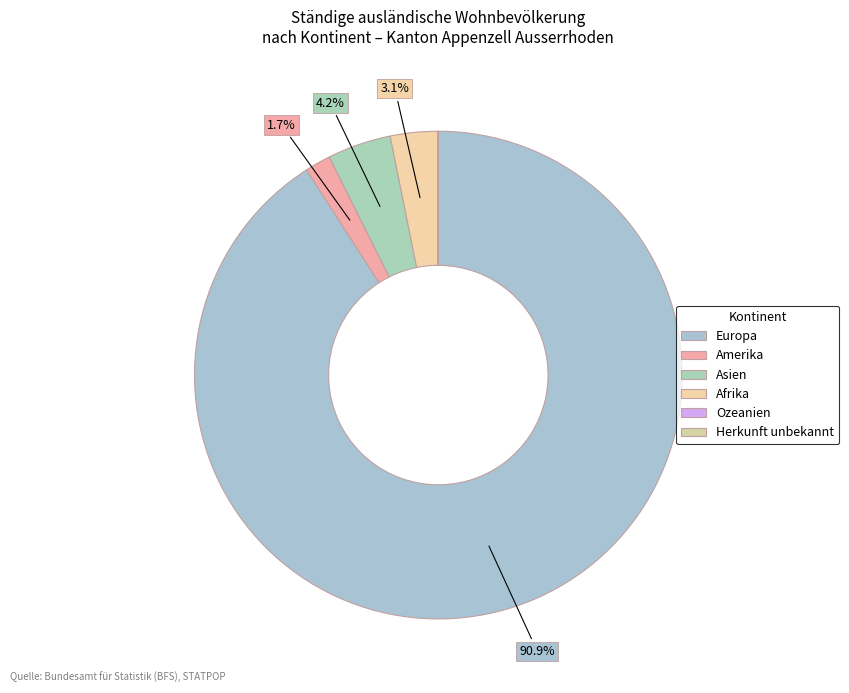

Does Europa account for over 50% of the chart?

Yes